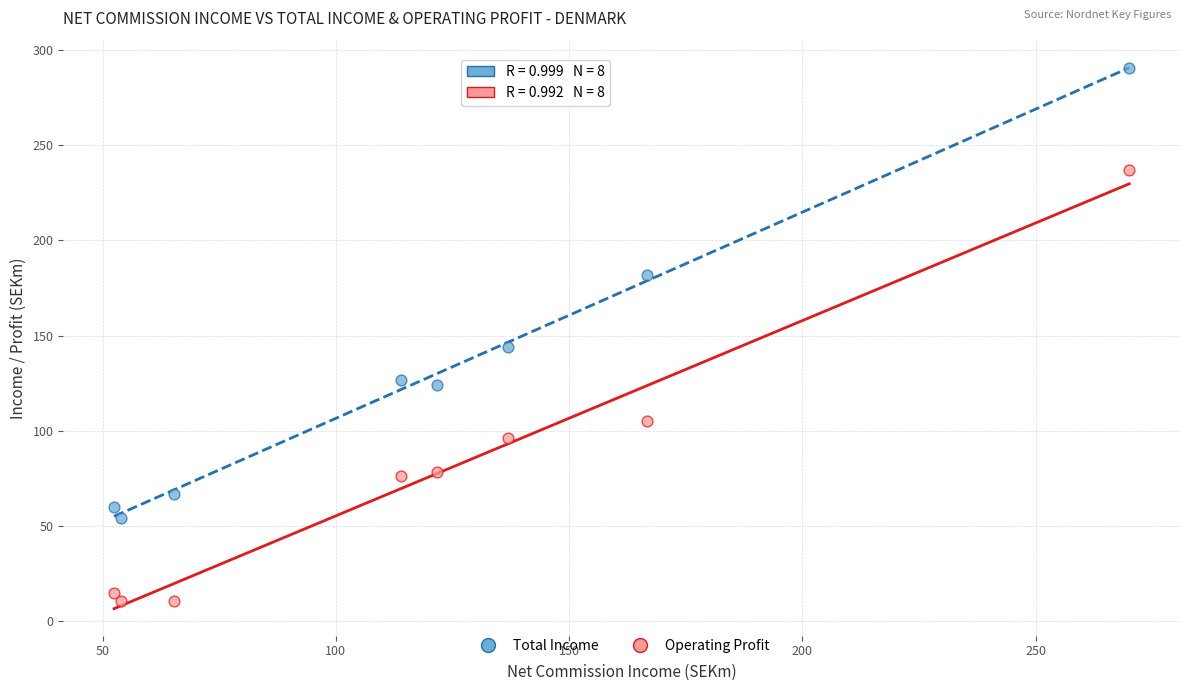

Which series contains the lowest Y value?

Operating Profit